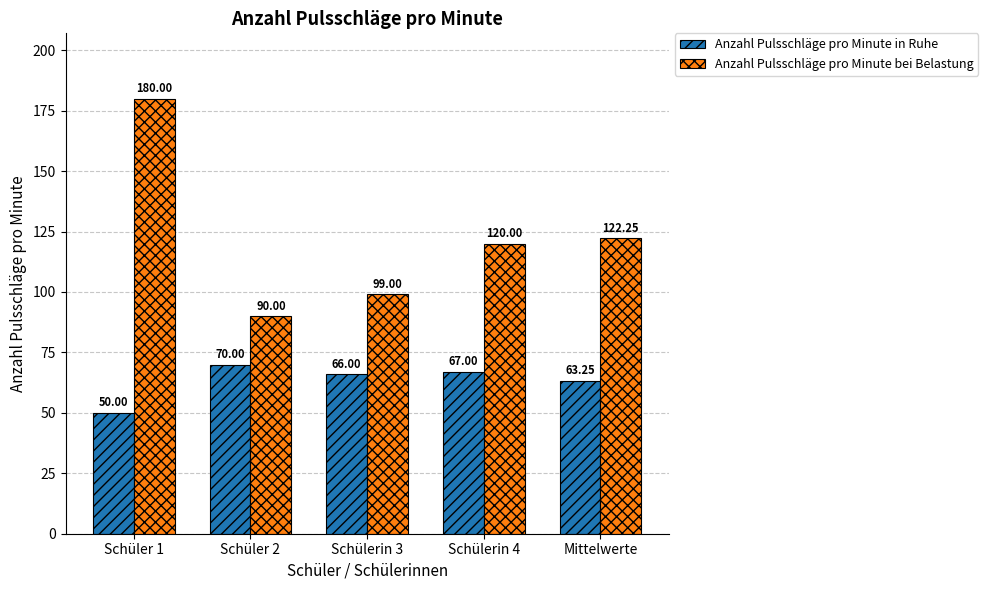

At which category is the sum across all series the highest?

Schüler 1